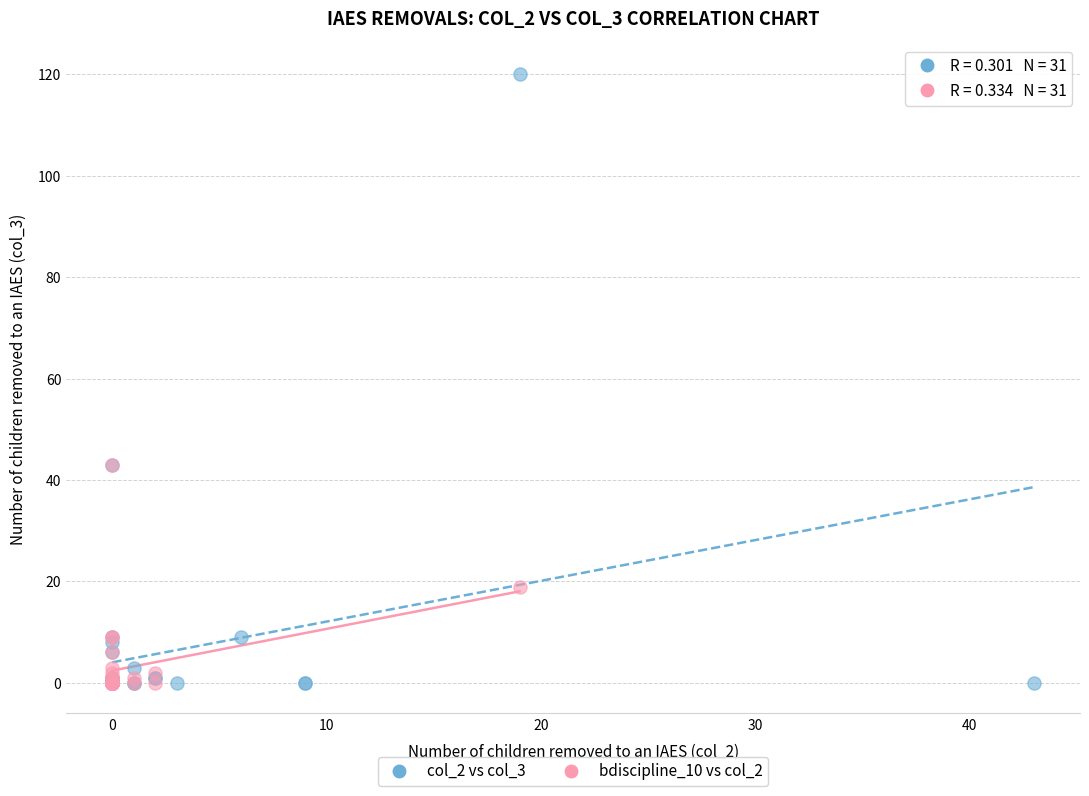

Which series has the largest Y range (max minus min)?

col_2 vs col_3